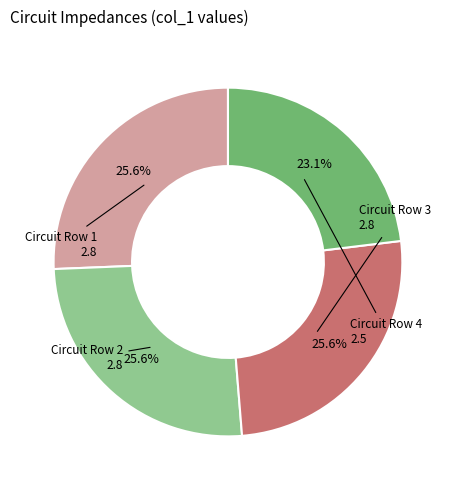

Does any single category account for the majority?

No